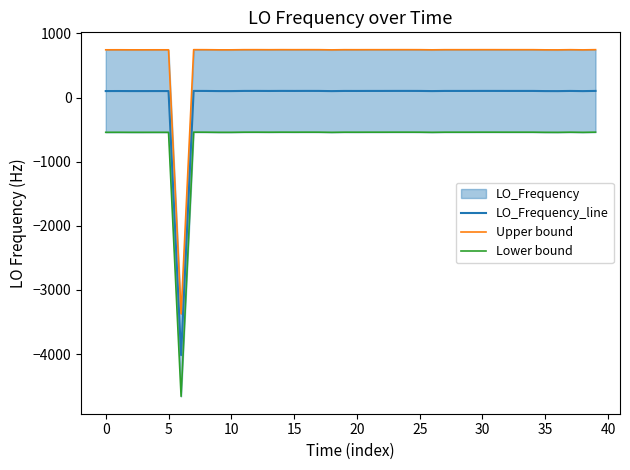

At which label is LO_Frequency_line closest to -1956?

18